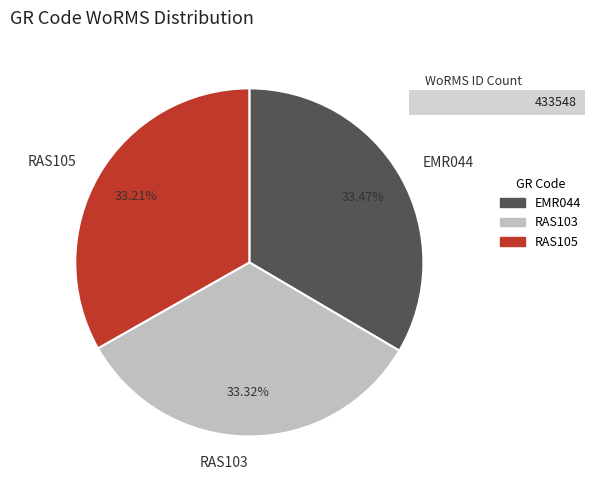

Does RAS105 represent more than half of the total?

No